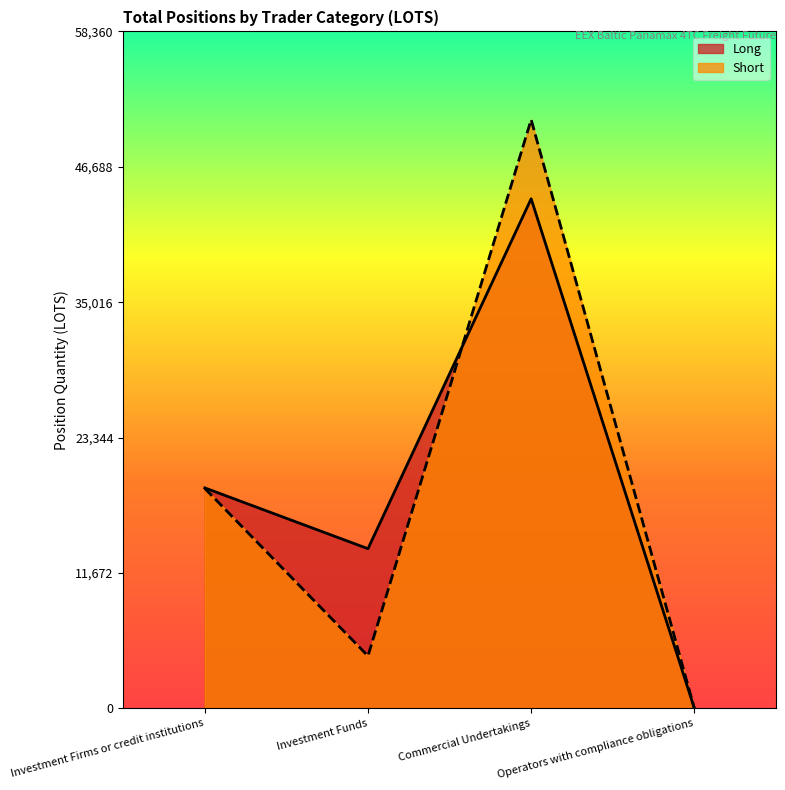

Which label corresponds to the smallest value in the chart?

Operators with compliance obligations